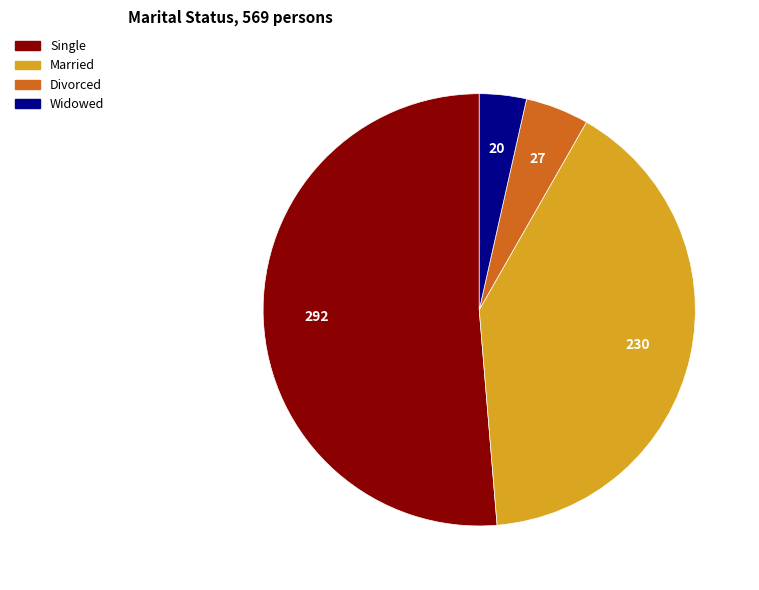

Does Single account for over 50% of the chart?

Yes